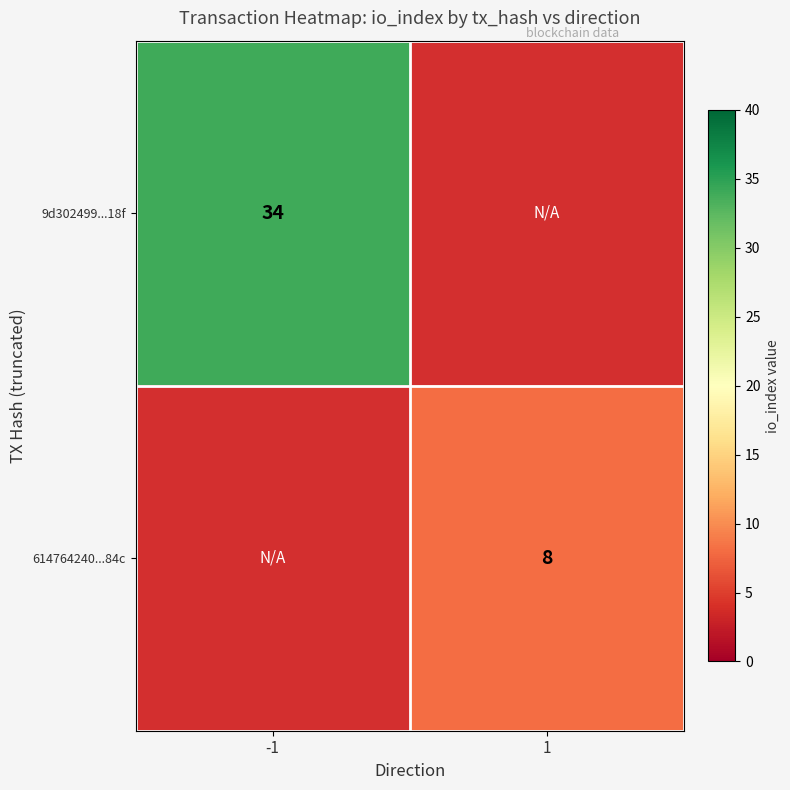

Is the value of 614764240...84c at 1 greater than the value of 9d302499...18f at -1?

No